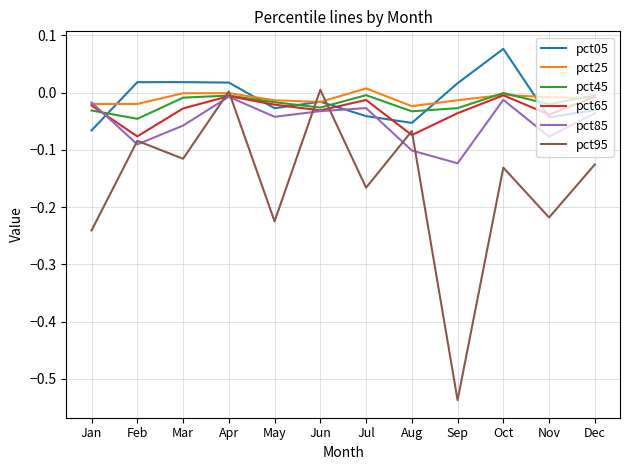

How many distinct data groups are displayed?

6